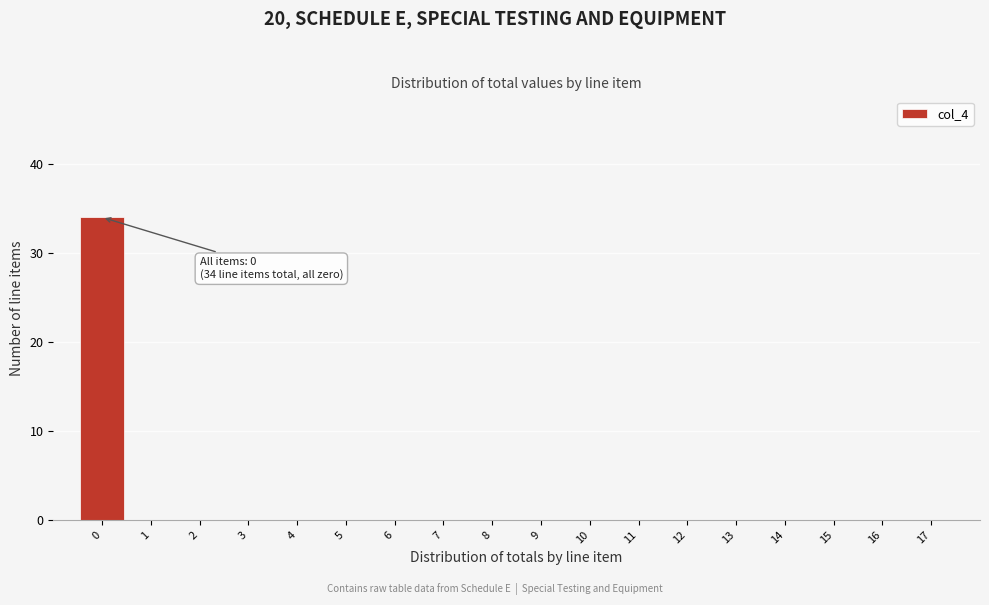

Which range on the x-axis has the tallest bar?

-0.5 to 0.5